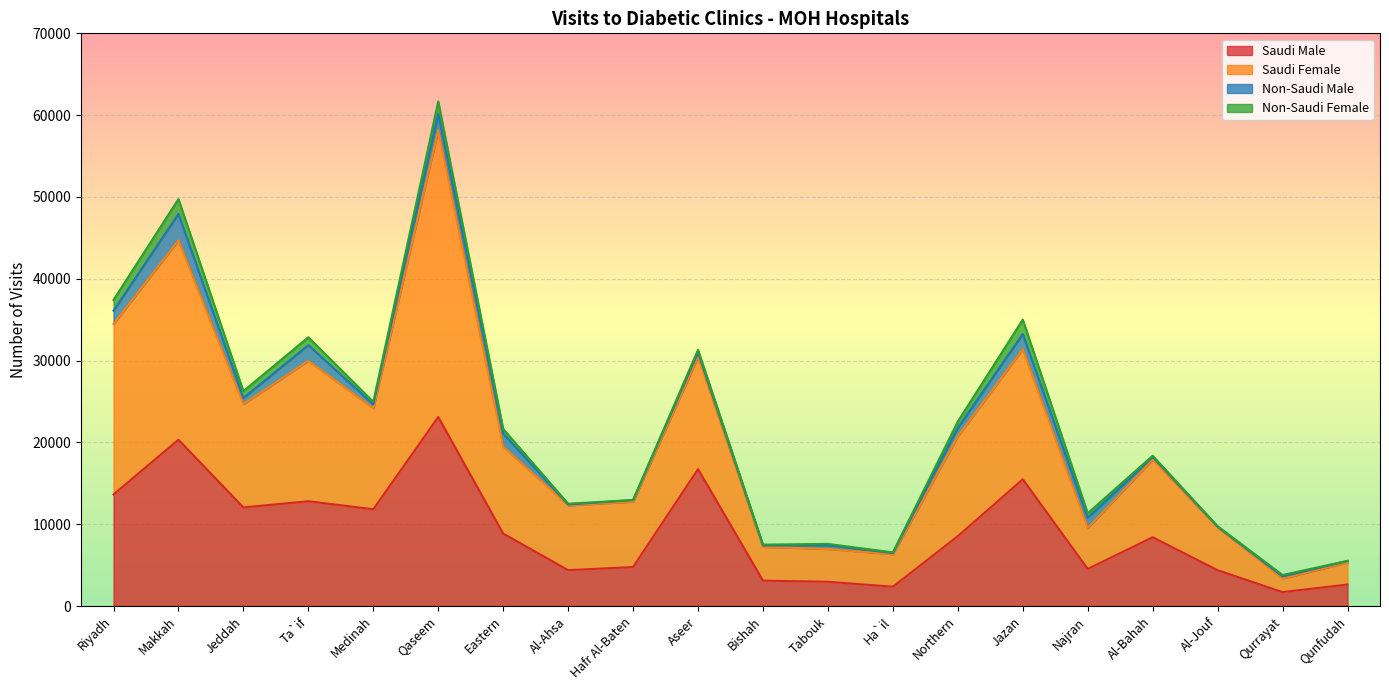

What is the difference between the Saudi Male values at Al-Ahsa and Eastern?

4471